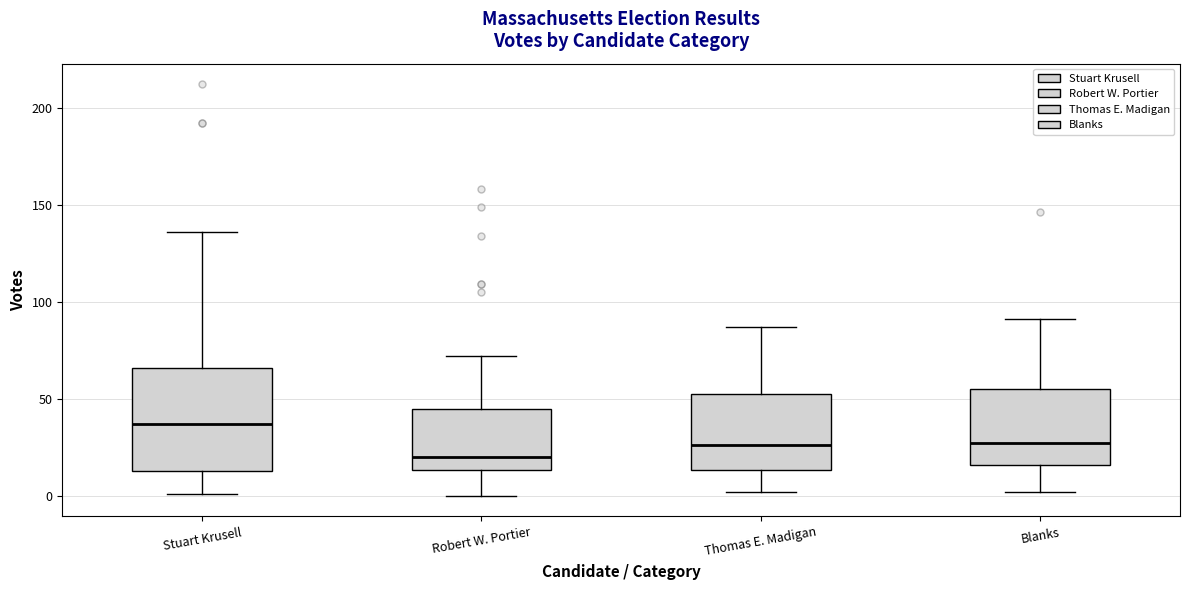

Comparing the boxes themselves (not the whiskers), which one is the tallest?

Stuart Krusell